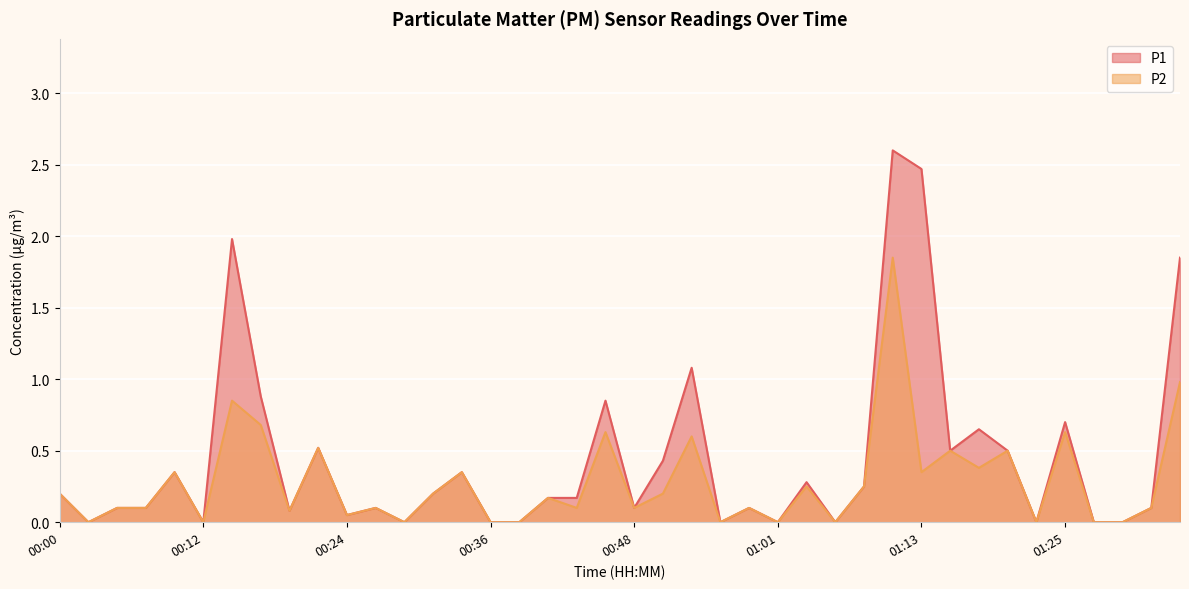

What are all the series names shown in the legend?

P1, P2